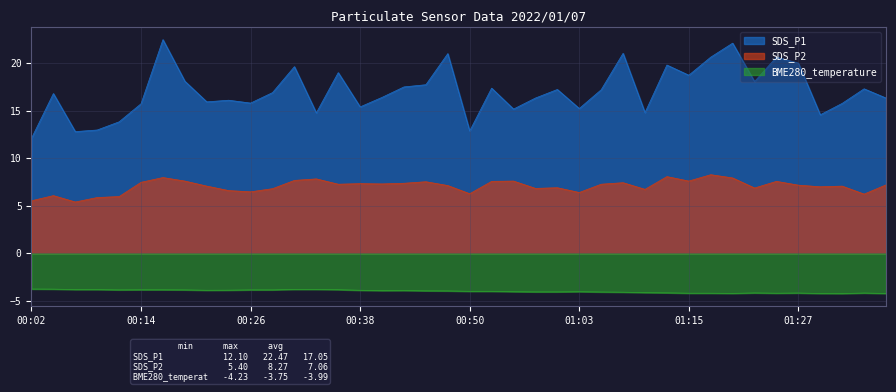

Which category has the highest value in the BME280_temperature series?

00:02